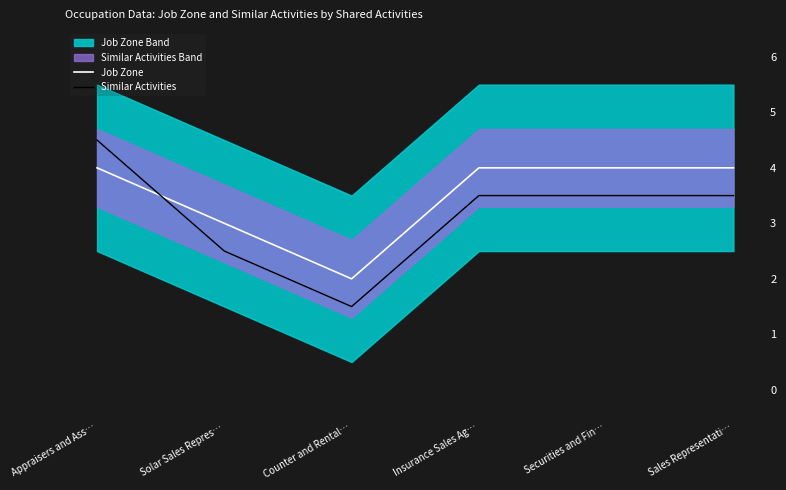

True or false: Job Zone has a value of 1.3 at Counter and Rental….

False